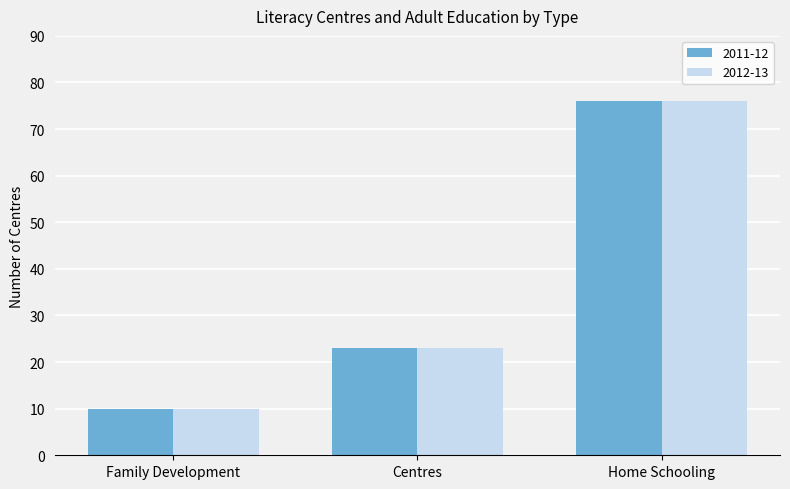

What is the sum of all 2011-12 values?

109